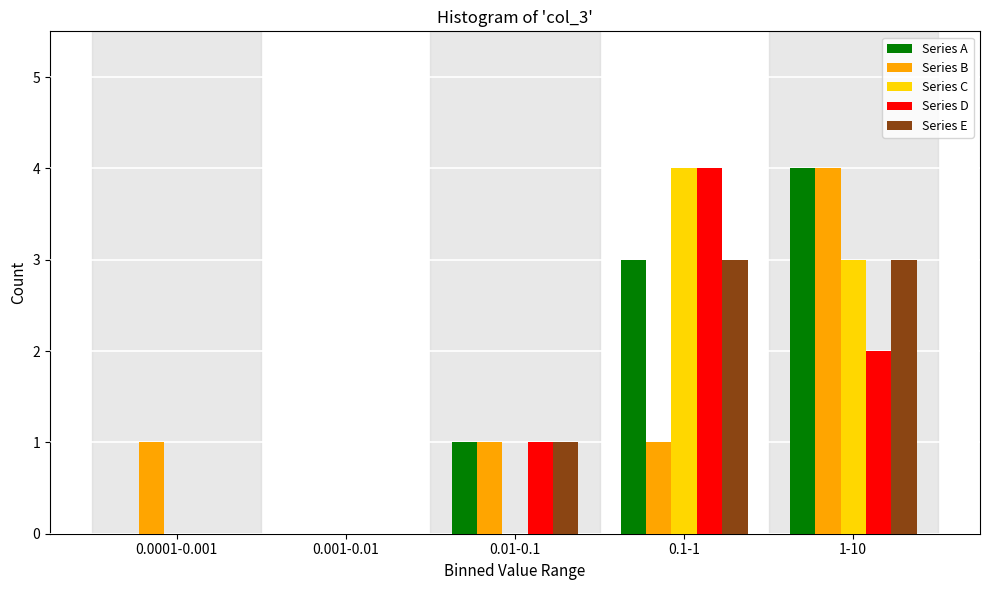

Reading left to right, transcribe all the data shown in this chart.

Series A: 0.0001-0.001=0	0.001-0.01=0	0.01-0.1=1	0.1-1=3	1-10=4
Series B: 0.0001-0.001=1	0.001-0.01=0	0.01-0.1=1	0.1-1=1	1-10=4
Series C: 0.0001-0.001=0	0.001-0.01=0	0.01-0.1=0	0.1-1=4	1-10=3
Series D: 0.0001-0.001=0	0.001-0.01=0	0.01-0.1=1	0.1-1=4	1-10=2
Series E: 0.0001-0.001=0	0.001-0.01=0	0.01-0.1=1	0.1-1=3	1-10=3